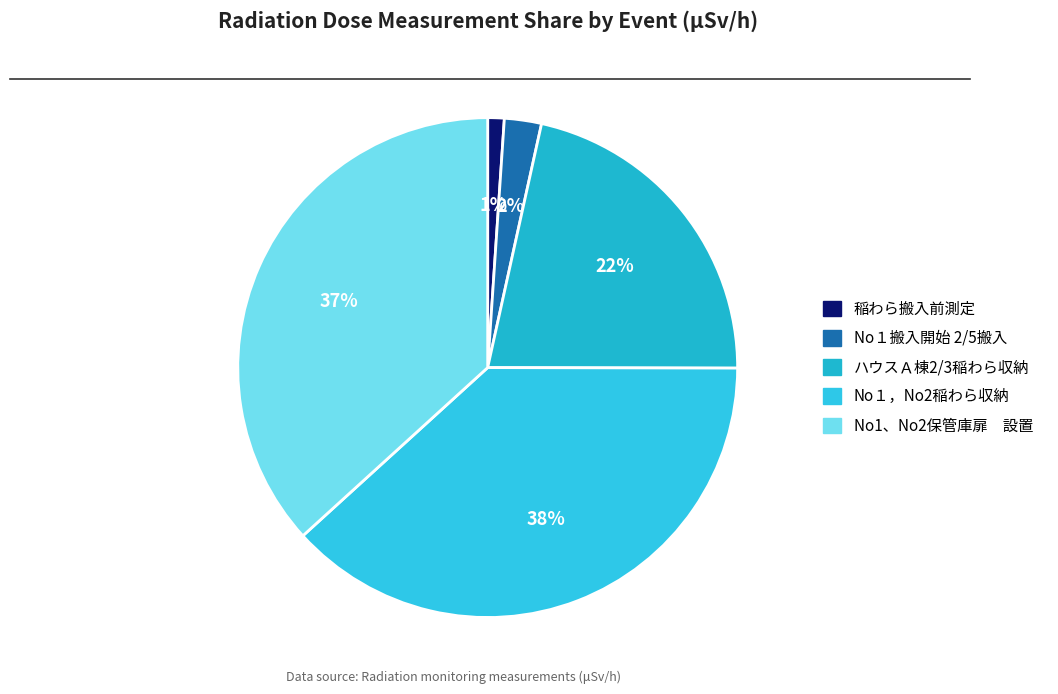

Rank the categories by value from highest to lowest.

No１，No2稲わら収納, No1、No2保管庫扉 設置, ハウスＡ棟2/3稲わら収納, No１搬入開始 2/5搬入, 稲わら搬入前測定